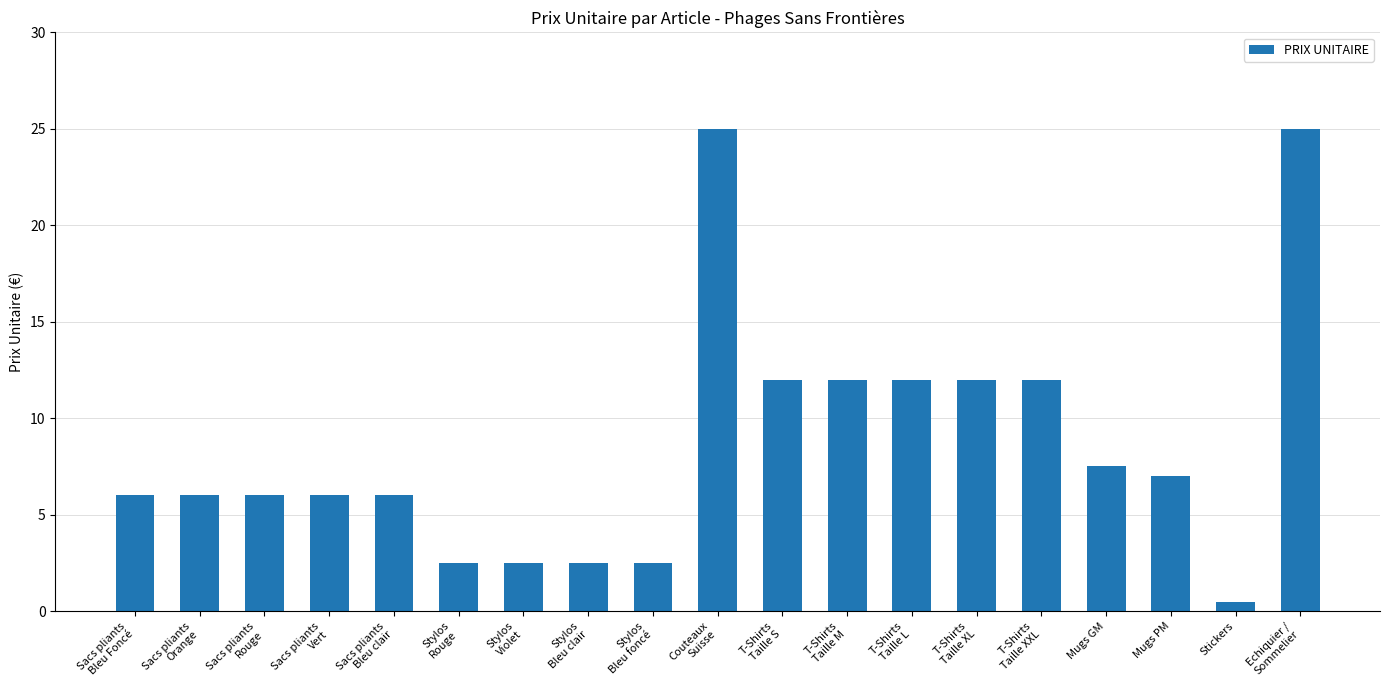

Count the number of categories in the chart.

19